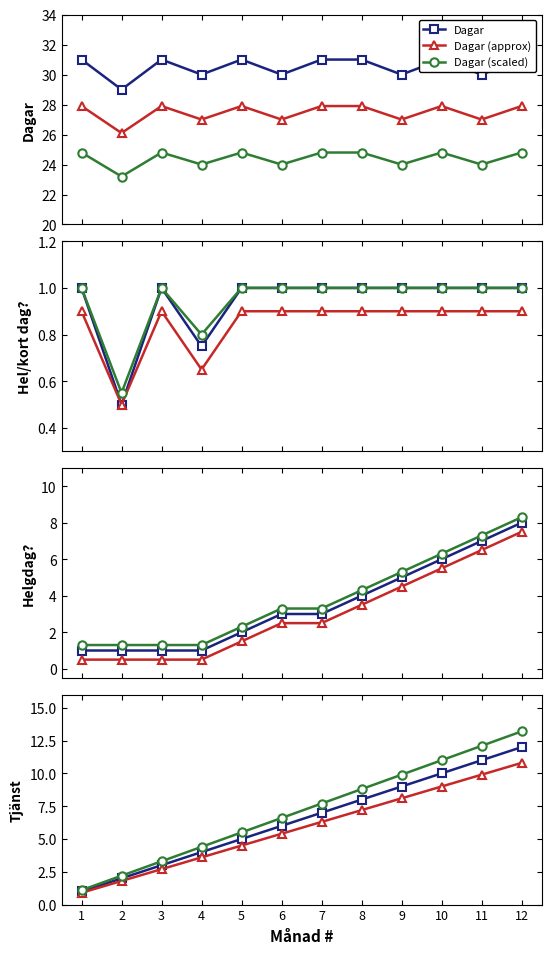

True or false: Dagar (scaled) has more than 2 interior local peaks.

True